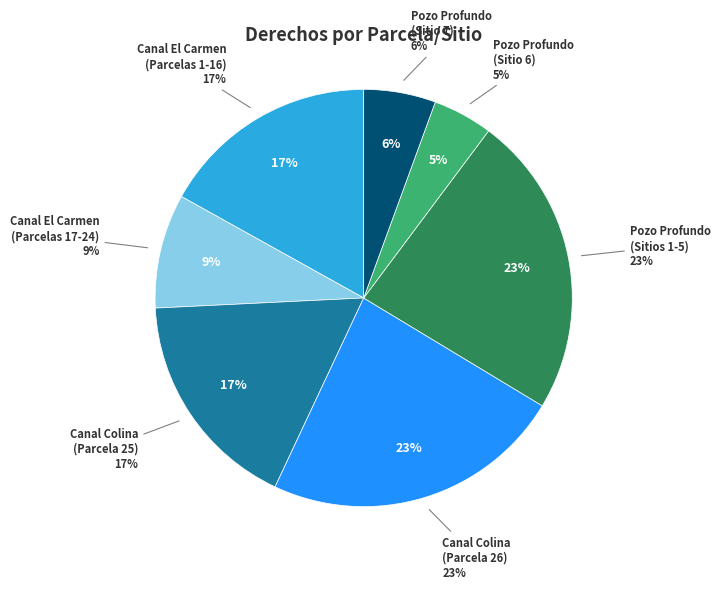

Does any single category account for the majority?

No